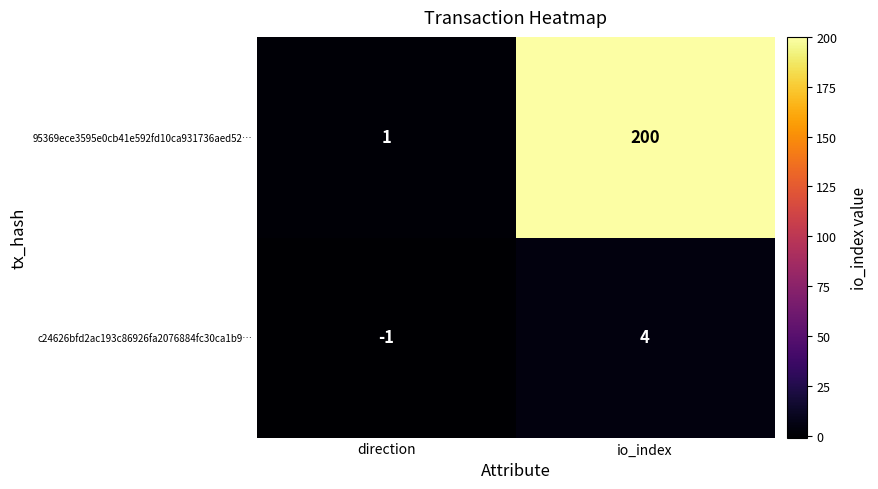

Reading left to right, extract all data points from this chart.

95369ece3595e0cb41e592fd10ca931736aed52…: direction=1	io_index=200
c24626bfd2ac193c86926fa2076884fc30ca1b9…: direction=-1	io_index=4